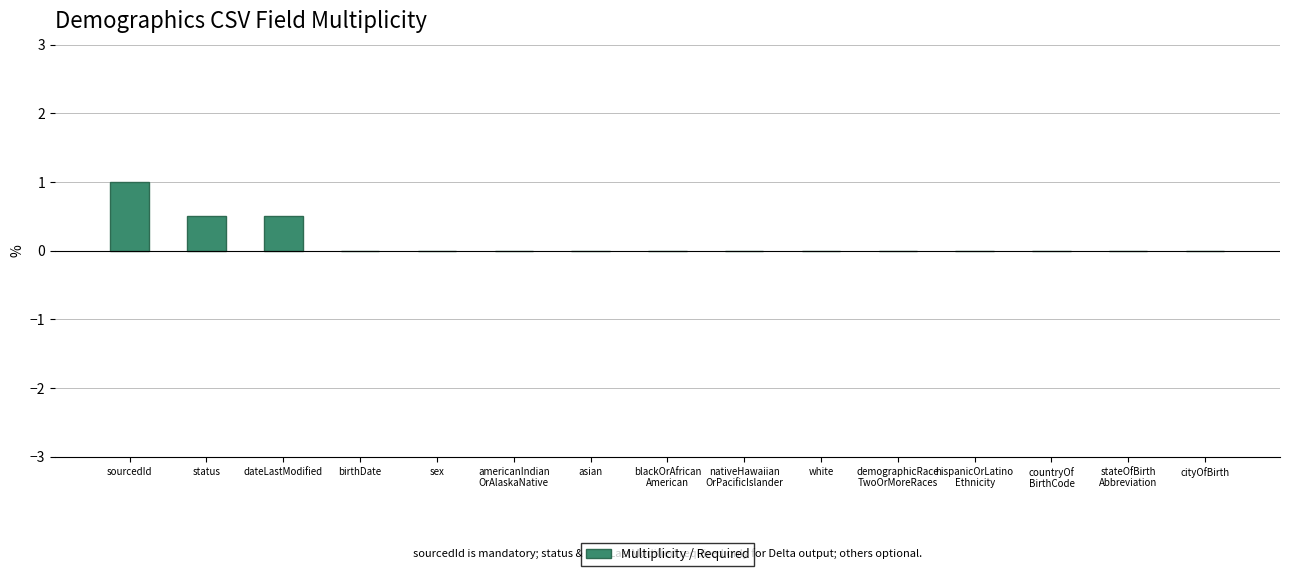

Is it true that the value at sourcedId is 1.0?

True